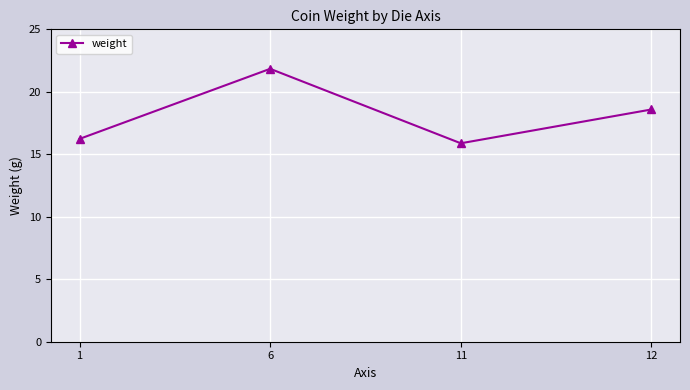

How many lines are shown in the chart?

1